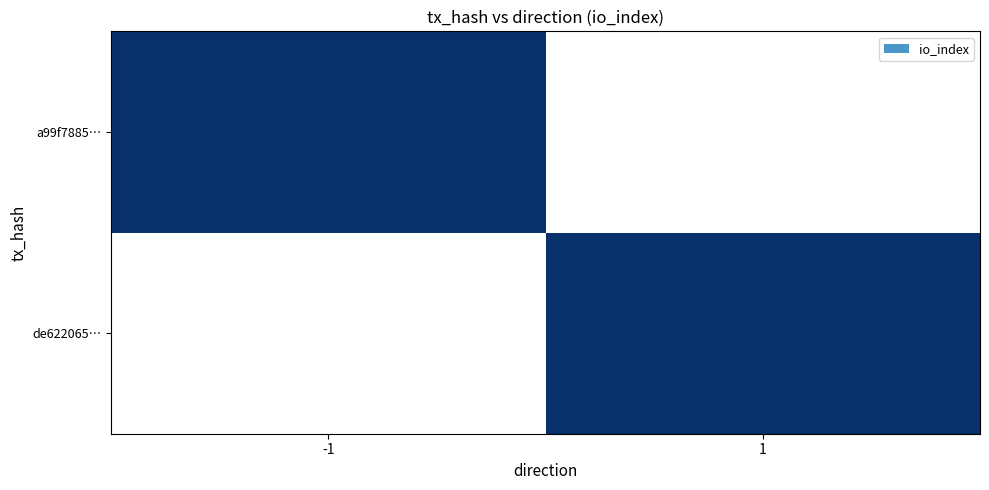

The a99f7885… series shows 1.0 at -1. True or false?

False